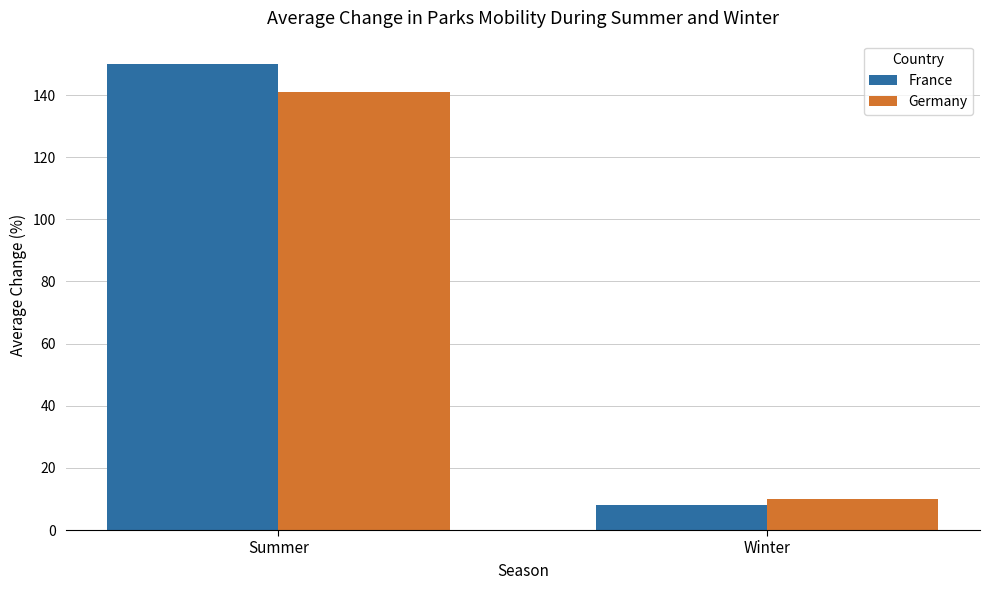

What is the sum of the France values at Winter and Summer?

158